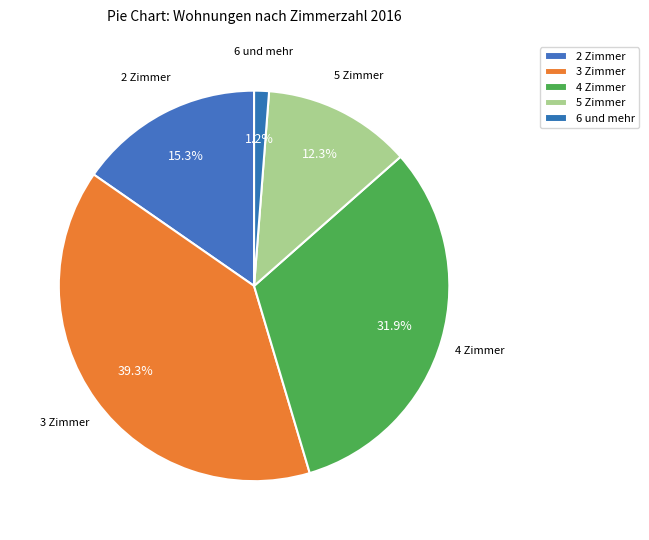

Count the number of slices in the pie.

5